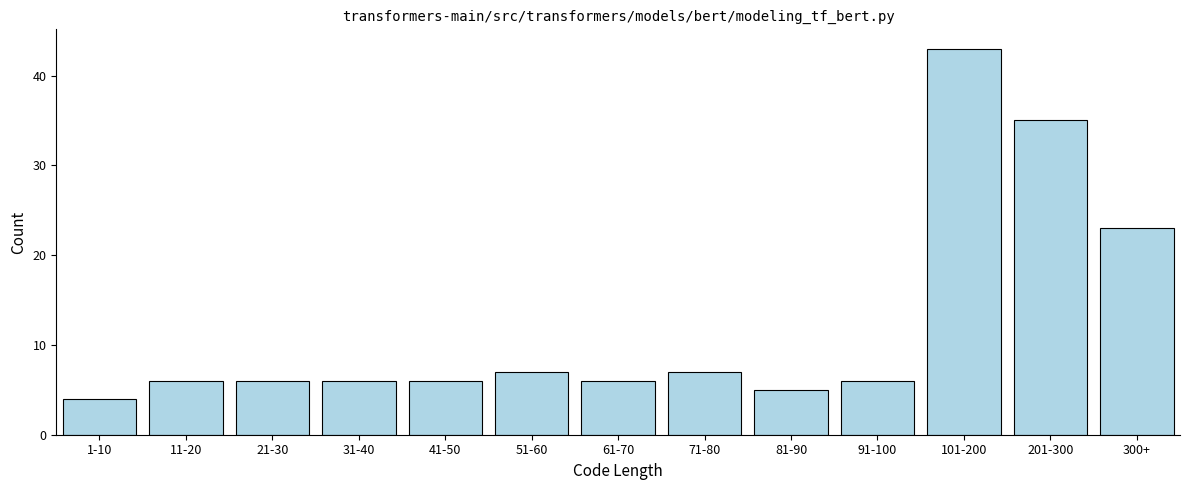

Reading left to right, list all the values displayed in this chart.

1-10=4	11-20=6	21-30=6	31-40=6	41-50=6	51-60=7	61-70=6	71-80=7	81-90=5	91-100=6	101-200=43	201-300=35	300+=23